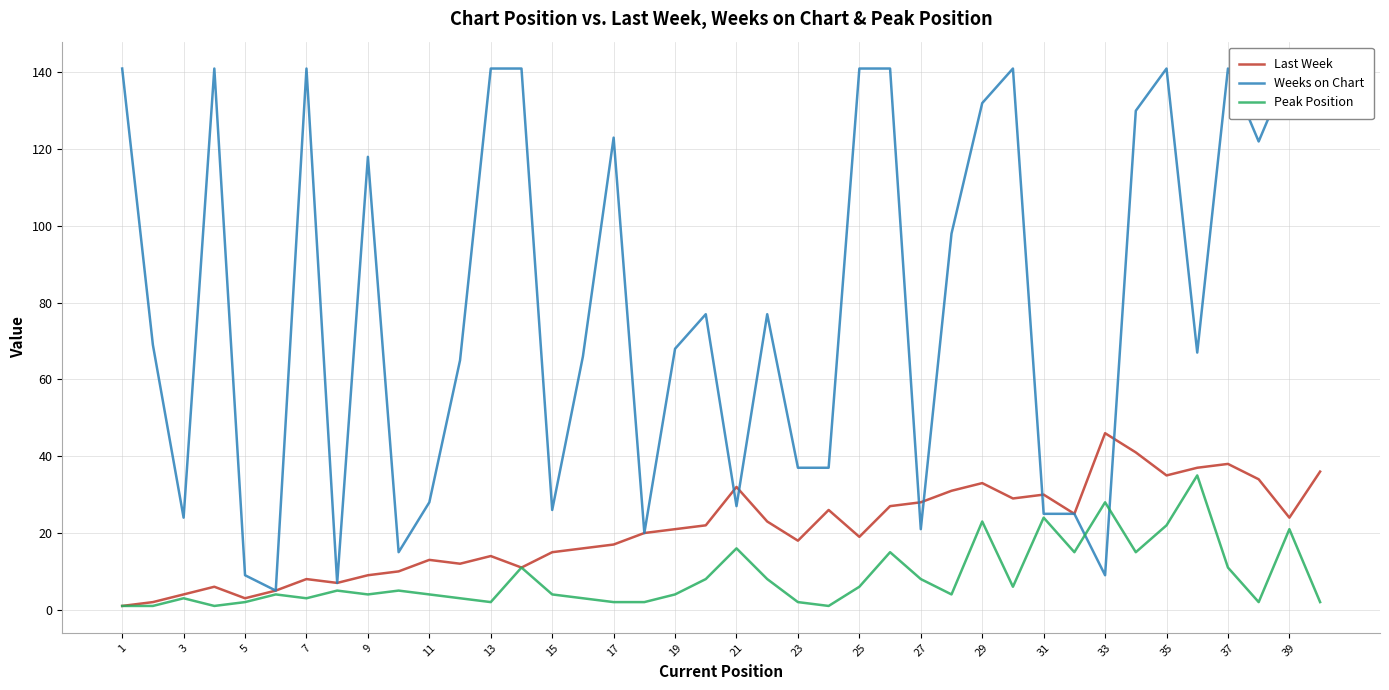

The Last Week series shows 6 at 19. True or false?

False